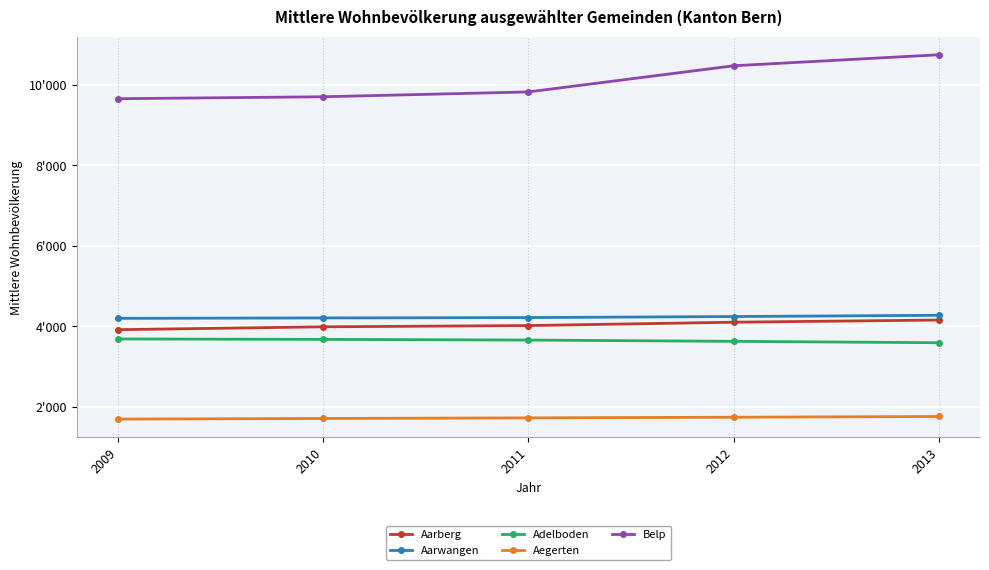

Which series has the largest total across all categories?

Belp